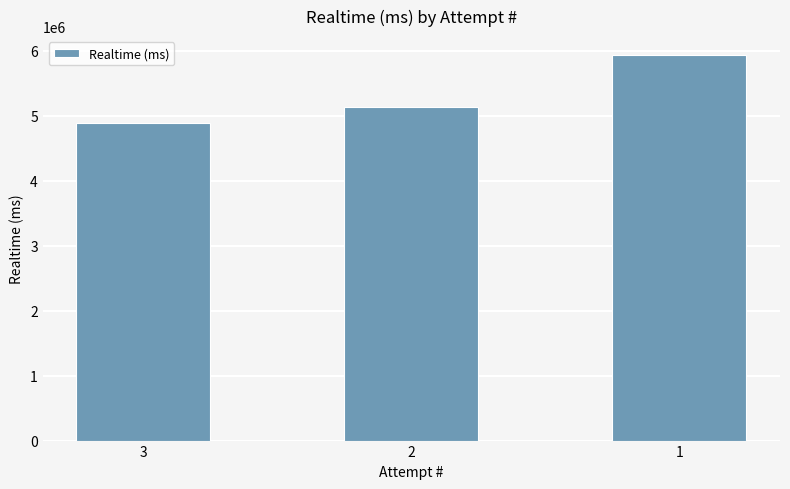

What is the difference between the second highest and minimum values?

247956